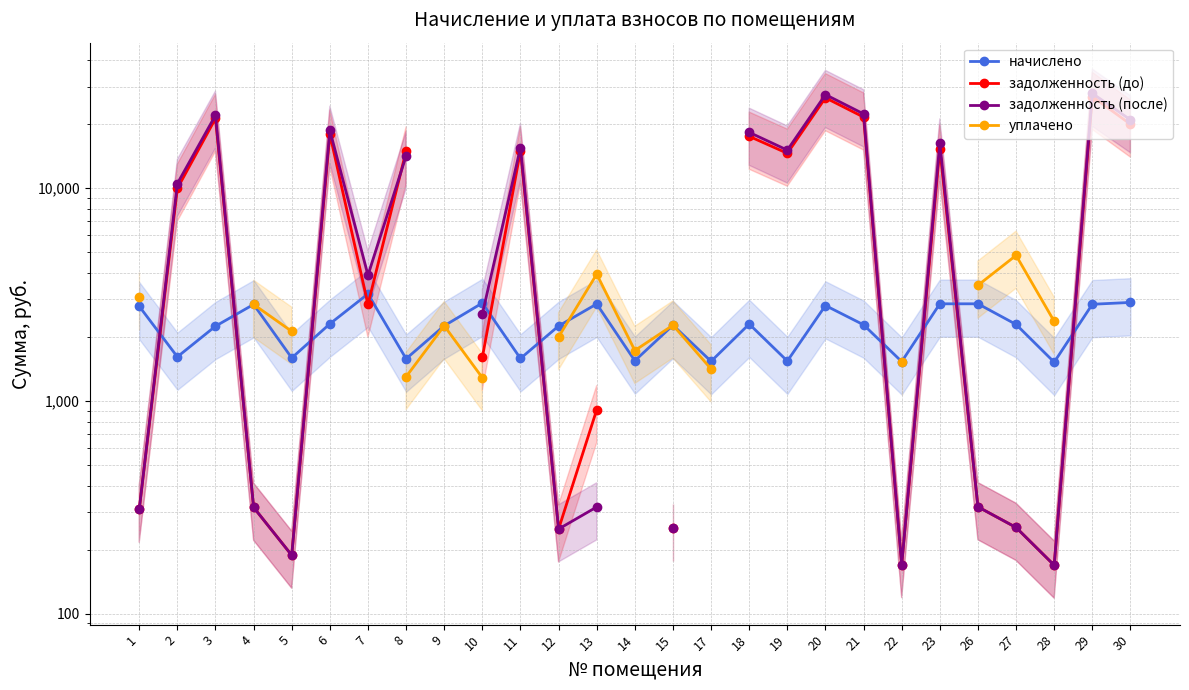

How many values in уплачено are above zero?

15